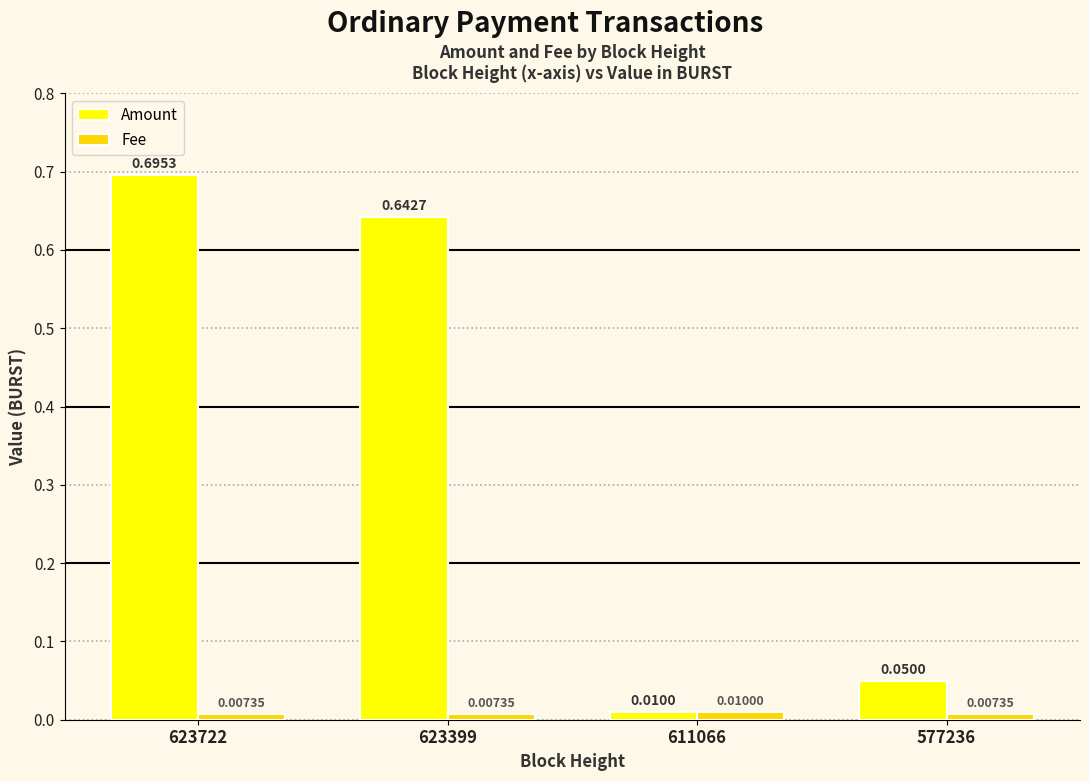

Which series has the largest range (max minus min)?

Amount